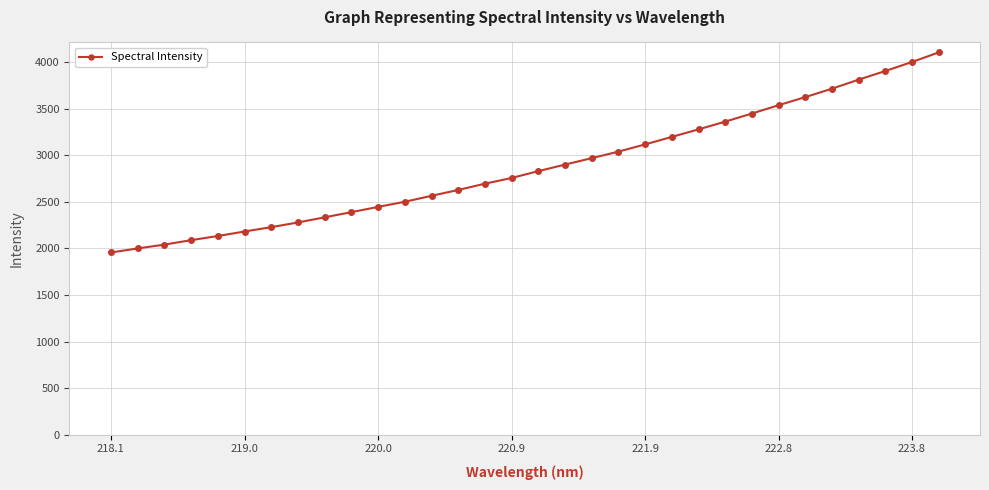

What is the sum of all values?

92120.7